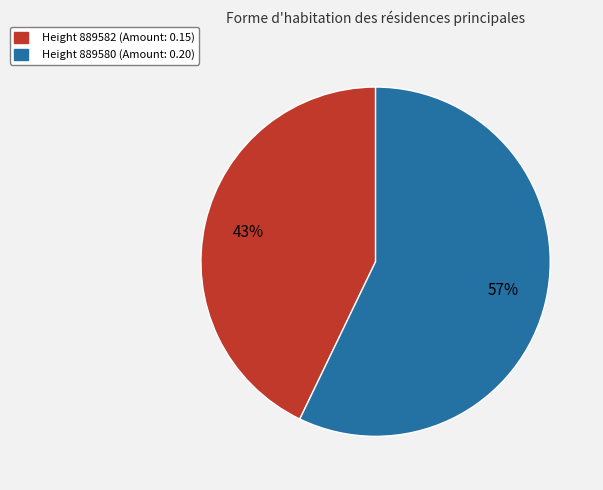

The Height 889582 (Amount: 0.15) slice represents 43% of the pie. True or false?

True